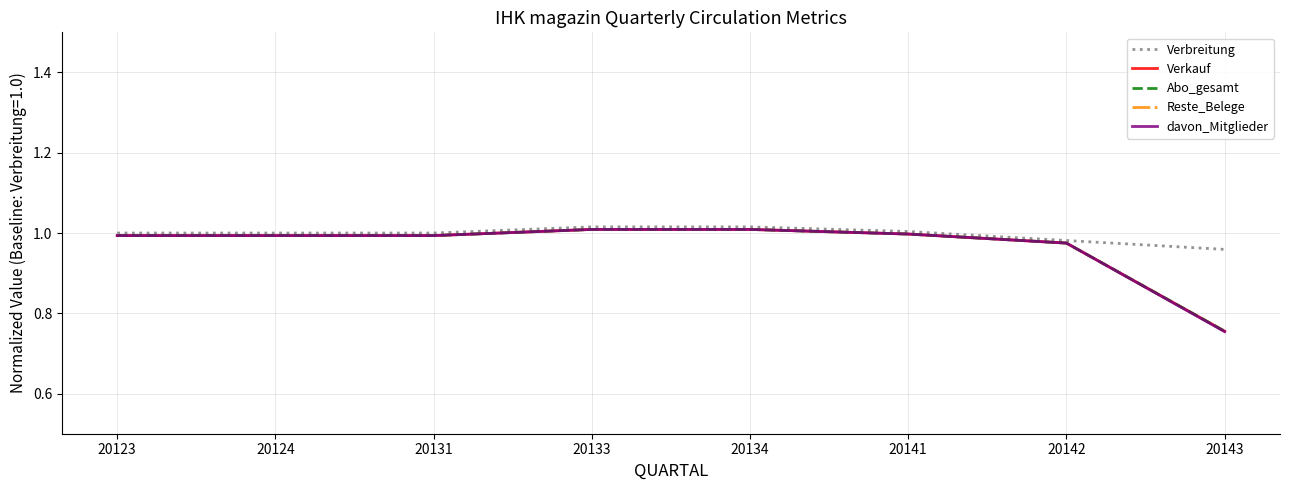

Reading left to right, extract all data points from this chart.

Verbreitung: 20123=1.0	20124=1.0	20131=1.0	20133=1.0	20134=1.0	20141=1.0	20142=1.0	20143=1.0
Verkauf: 20123=1.0	20124=1.0	20131=1.0	20133=1.0	20134=1.0	20141=1.0	20142=1.0	20143=0.8
Abo_gesamt: 20123=1.0	20124=1.0	20131=1.0	20133=1.0	20134=1.0	20141=1.0	20142=1.0	20143=0.8
Reste_Belege: 20123=0.2	20124=0.2	20131=0.2	20133=0.1	20134=0.1	20141=0.1	20142=0.2	20143=0.1
davon_Mitglieder: 20123=1.0	20124=1.0	20131=1.0	20133=1.0	20134=1.0	20141=1.0	20142=1.0	20143=0.8